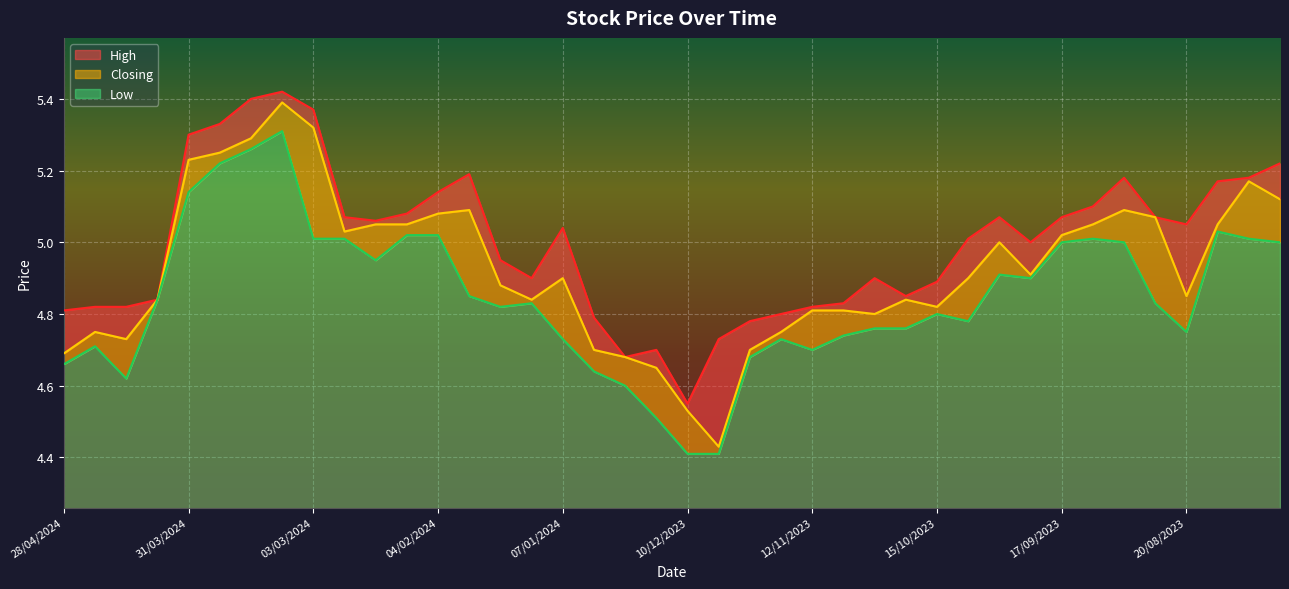

What is the lowest value of the Closing series?

4.4